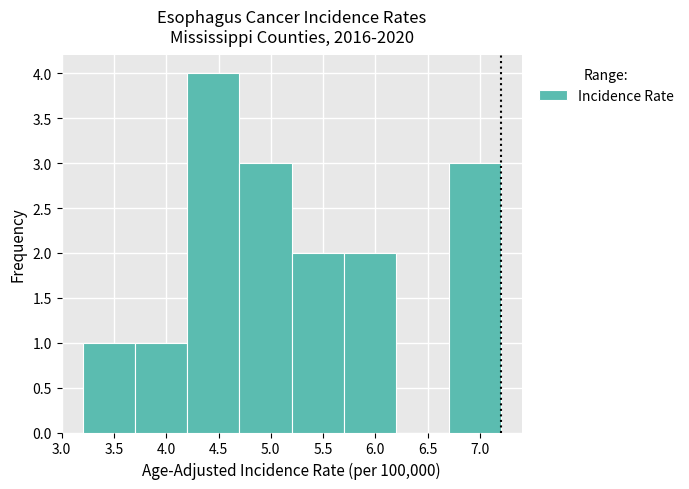

Reading left to right, transcribe this chart: for each bar, give the range it covers on the x-axis and its height. The values are not printed on the chart, so give them approximately, as read against the axis.

3.2 to 3.7: 1
3.7 to 4.2: 1
4.2 to 4.7: 4
4.7 to 5.2: 3
5.2 to 5.7: 2
5.7 to 6.2: 2
6.2 to 6.7: 0
6.7 to 7.2: 3